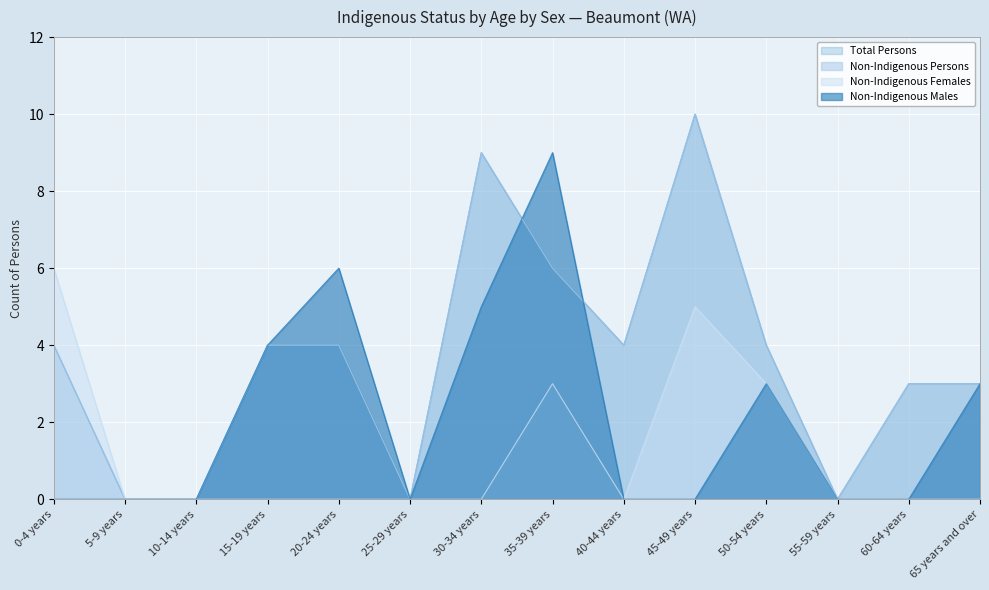

How many values in Non-Indigenous Females are above zero?

4